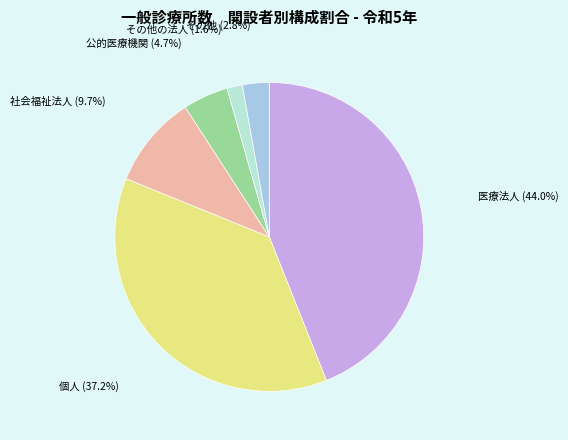

Which has a higher value, 社会福祉法人 or 公的医療機関?

社会福祉法人